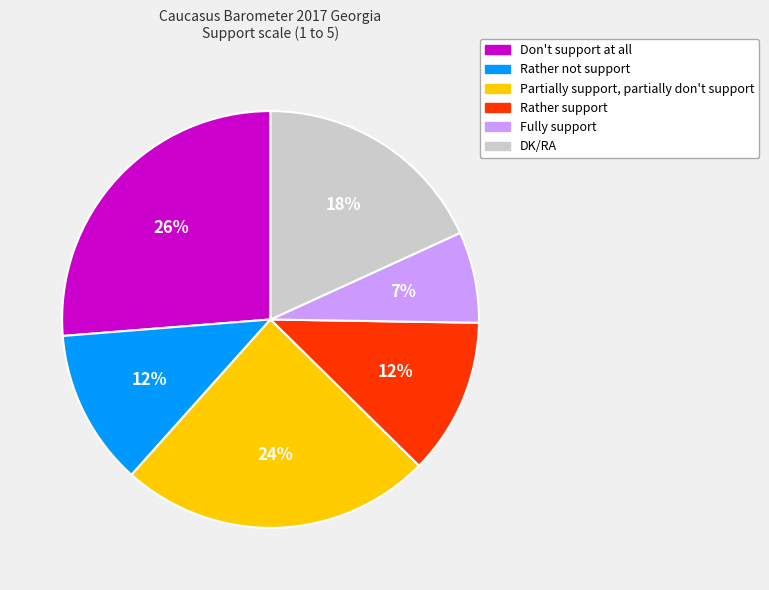

To the nearest percent, what is the average slice percentage?

17%